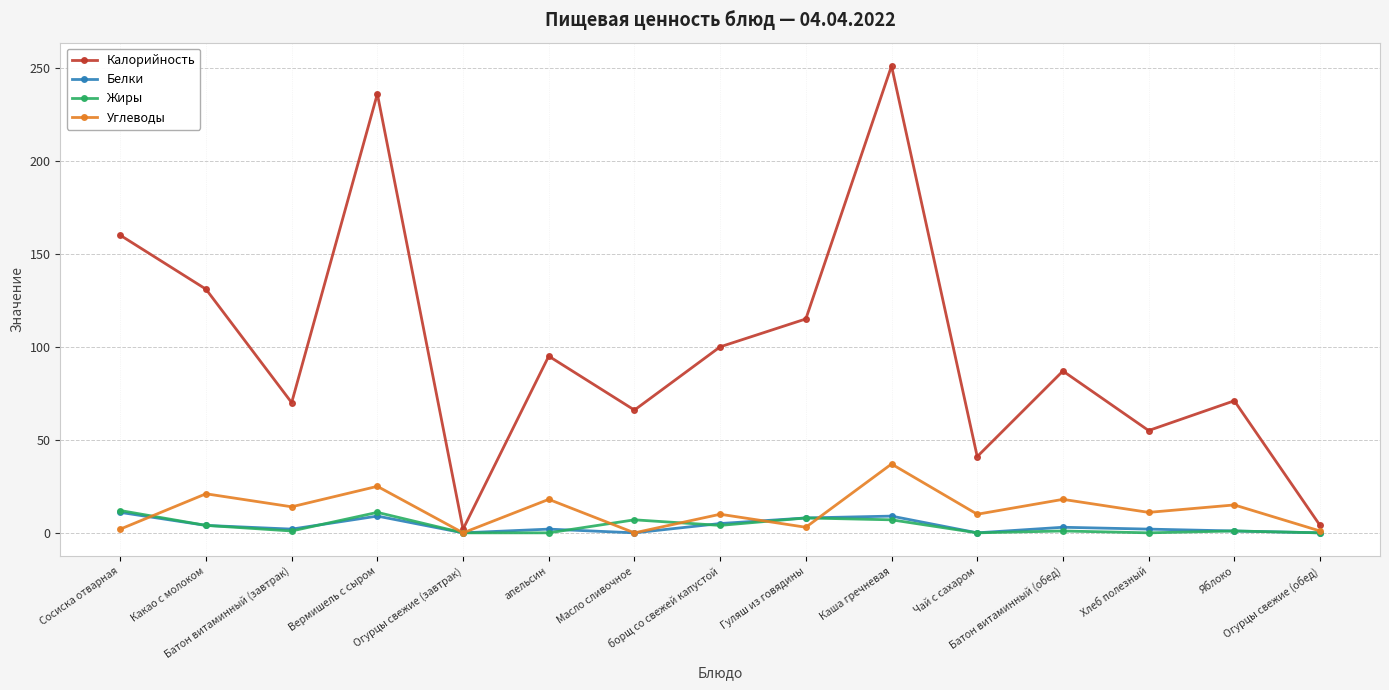

Which series has the largest range (max minus min)?

Калорийность